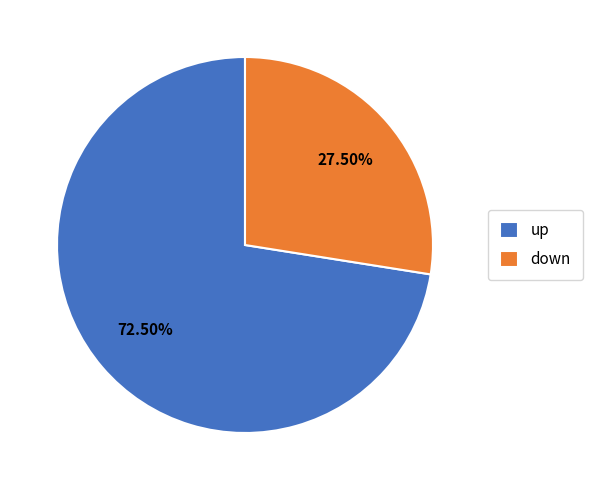

Is the sum of down and up greater than half?

Yes